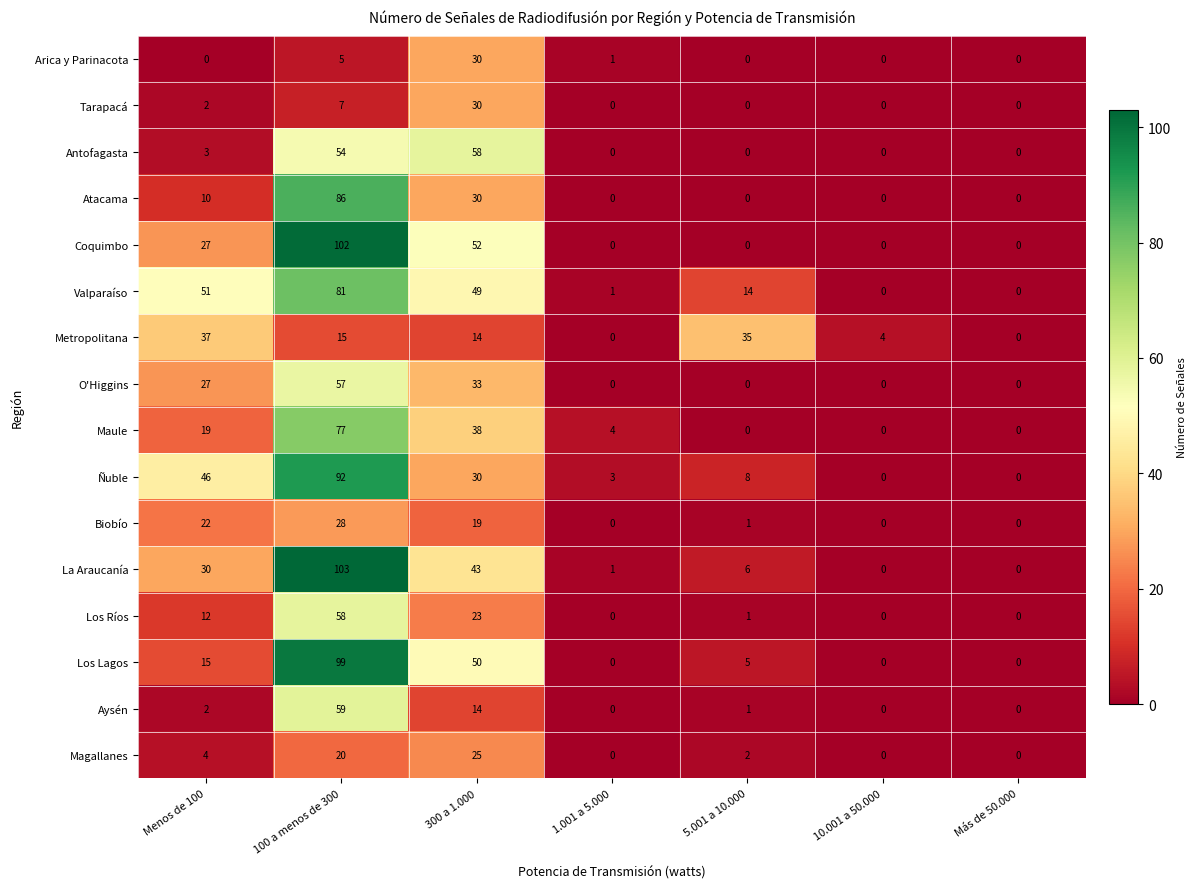

How many data points in O'Higgins are above 0?

3